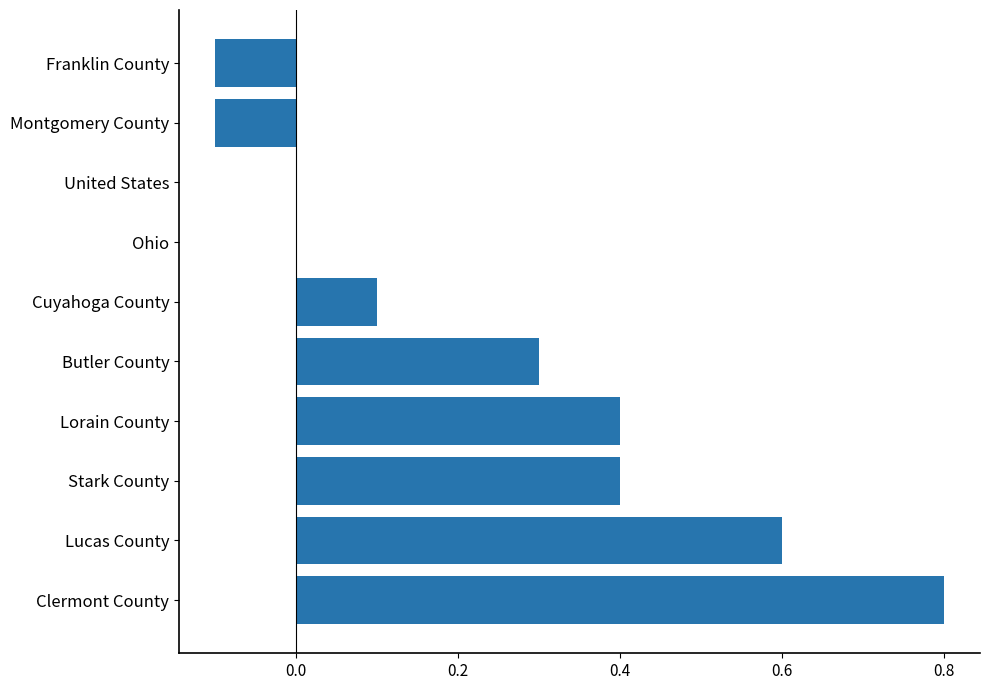

Count the number of data series in this chart.

1